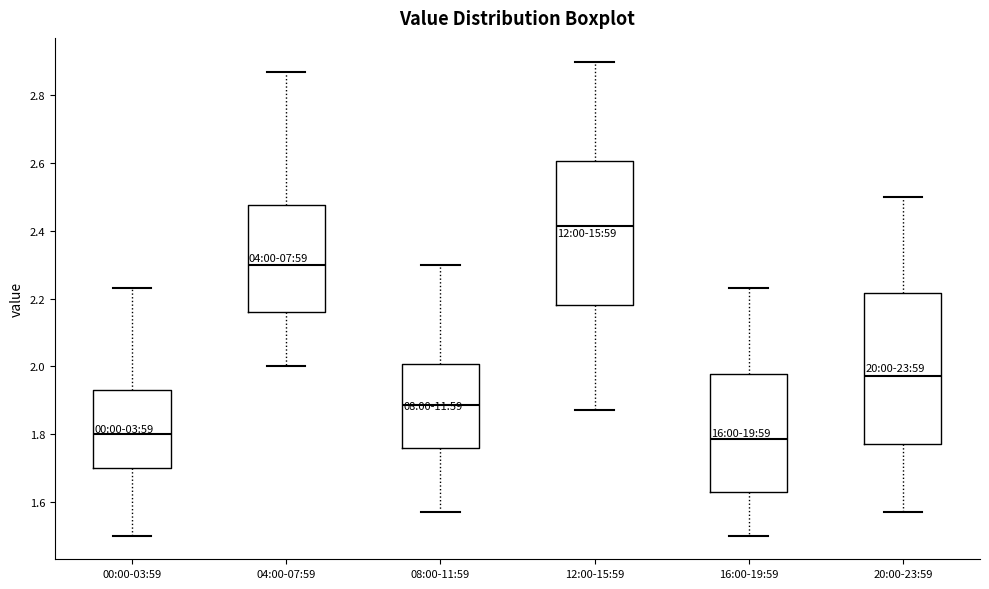

Reading left to right, read every box against the y-axis: the position of its median line, the range the box covers, and the ends of its whiskers. The values are not printed on the chart, so give them approximately, as read against the axis.

00:00-03:59: median 1.80, box 1.70 to 1.94, whiskers 1.50 to 2.24
04:00-07:59: median 2.30, box 2.16 to 2.48, whiskers 2.00 to 2.88
08:00-11:59: median 1.88, box 1.76 to 2.00, whiskers 1.58 to 2.30
12:00-15:59: median 2.42, box 2.18 to 2.60, whiskers 1.88 to 2.90
16:00-19:59: median 1.78, box 1.64 to 1.98, whiskers 1.50 to 2.24
20:00-23:59: median 1.98, box 1.78 to 2.22, whiskers 1.58 to 2.50